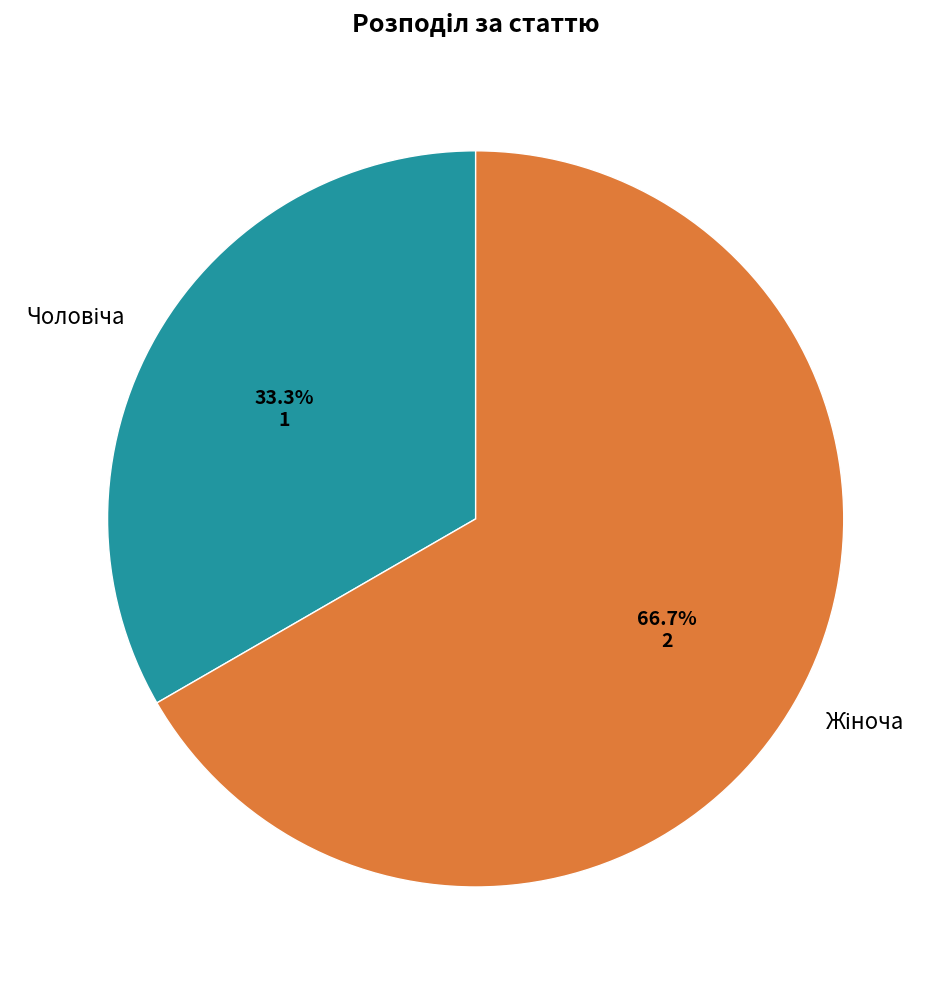

Count the number of slices in the pie.

2